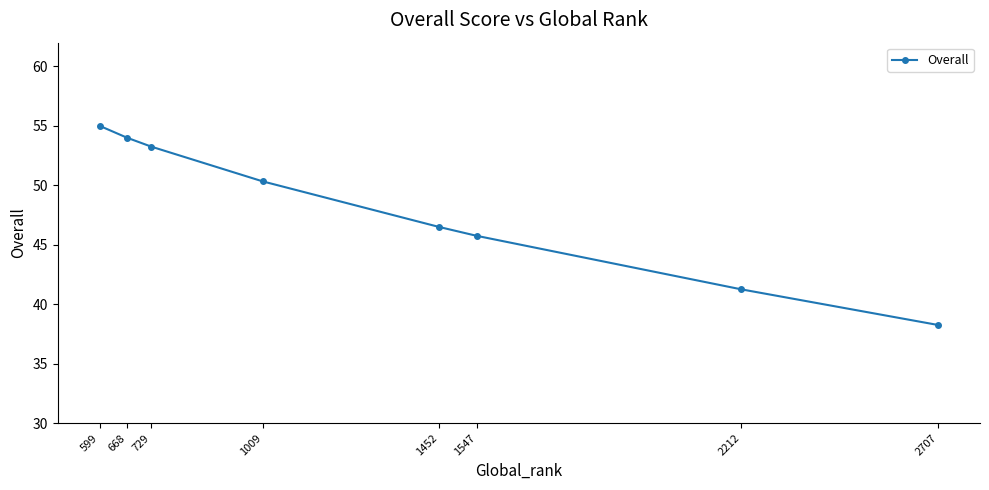

True or false: there are more than 2 points higher than both neighbors.

False